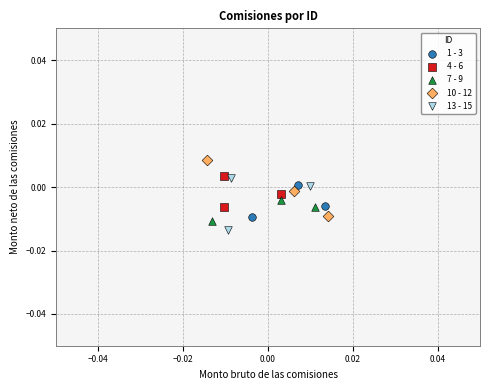

Which series reaches the maximum Y coordinate?

10 - 12